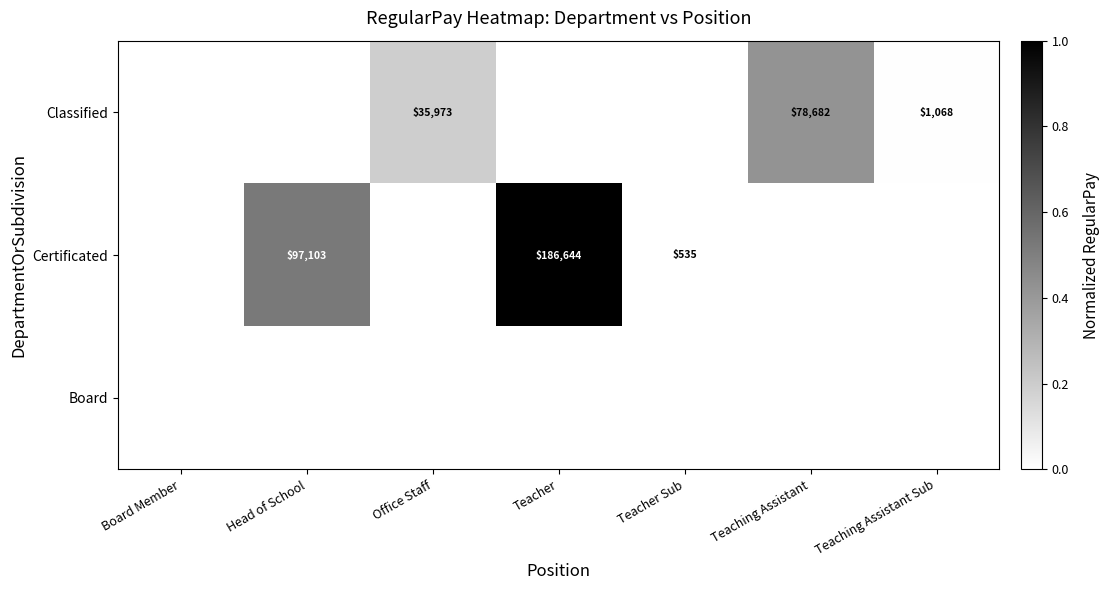

True or false: Certificated has a value of 145185 at Head of School.

False